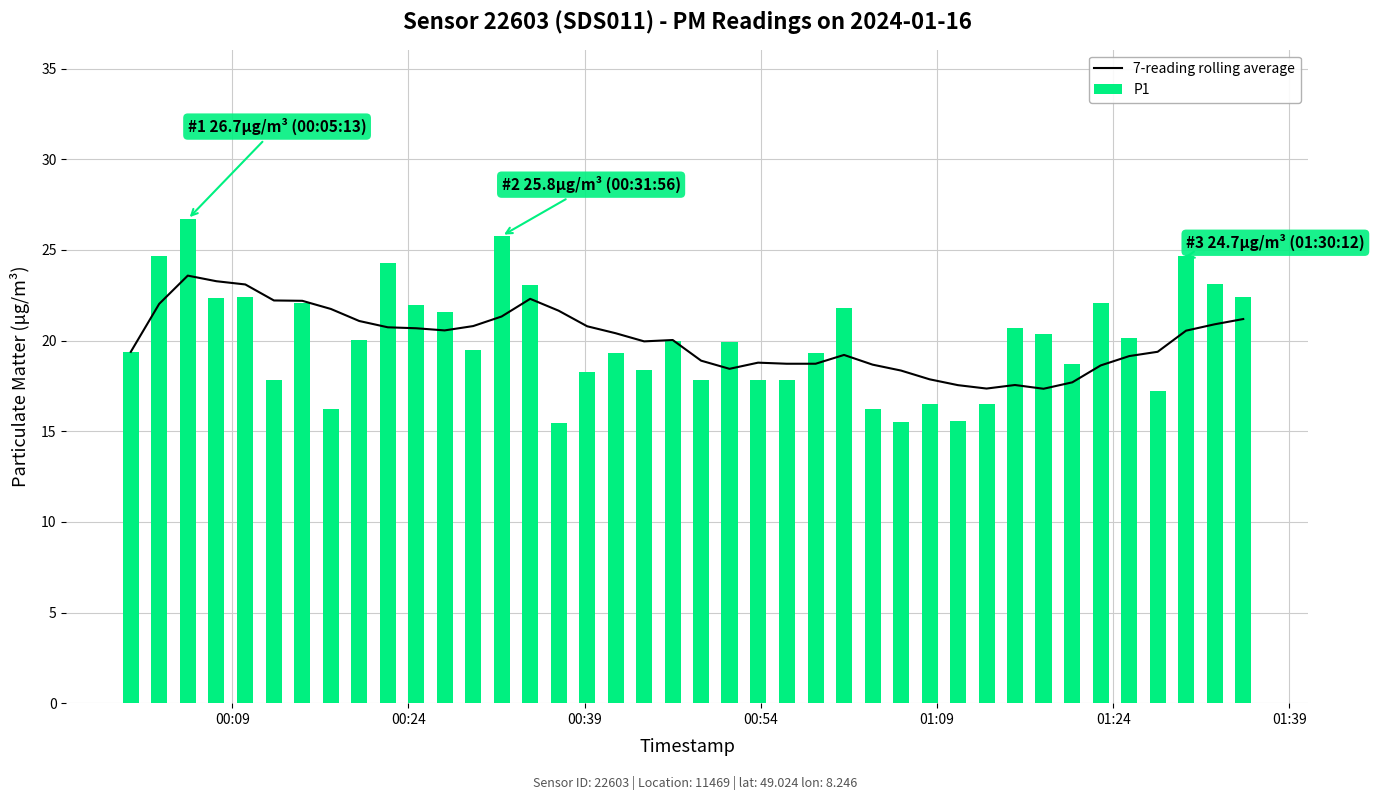

List the series in order of their peak value, highest first.

P1, 7-reading rolling average